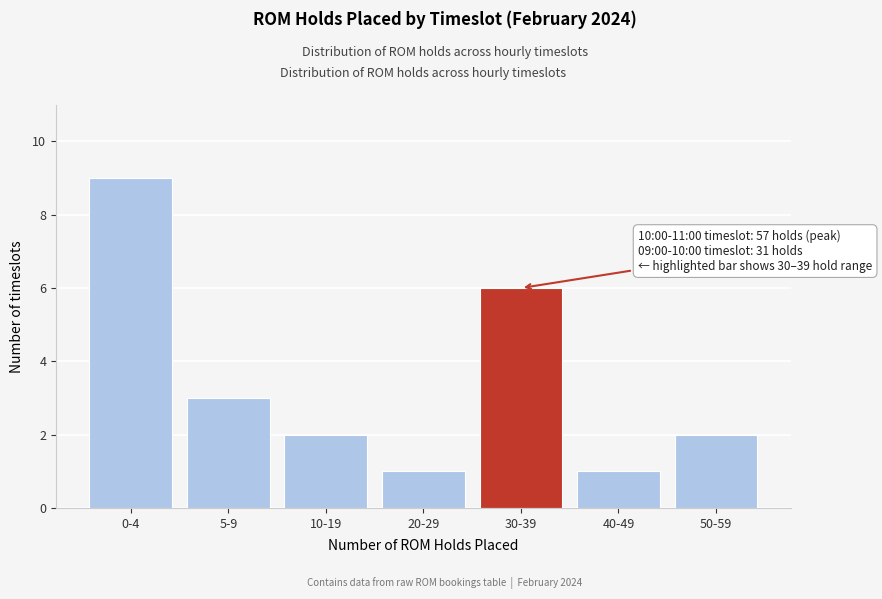

Reading left to right, extract all data points from this chart.

9	3	2	1	6	1	2